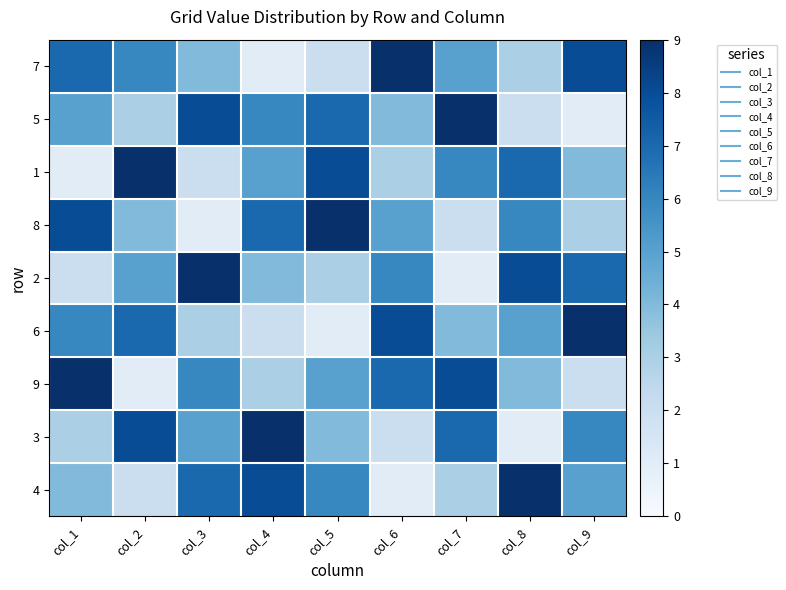

Rank the series by their maximum value, from highest to lowest.

7, 5, 1, 8, 2, 6, 9, 3, 4